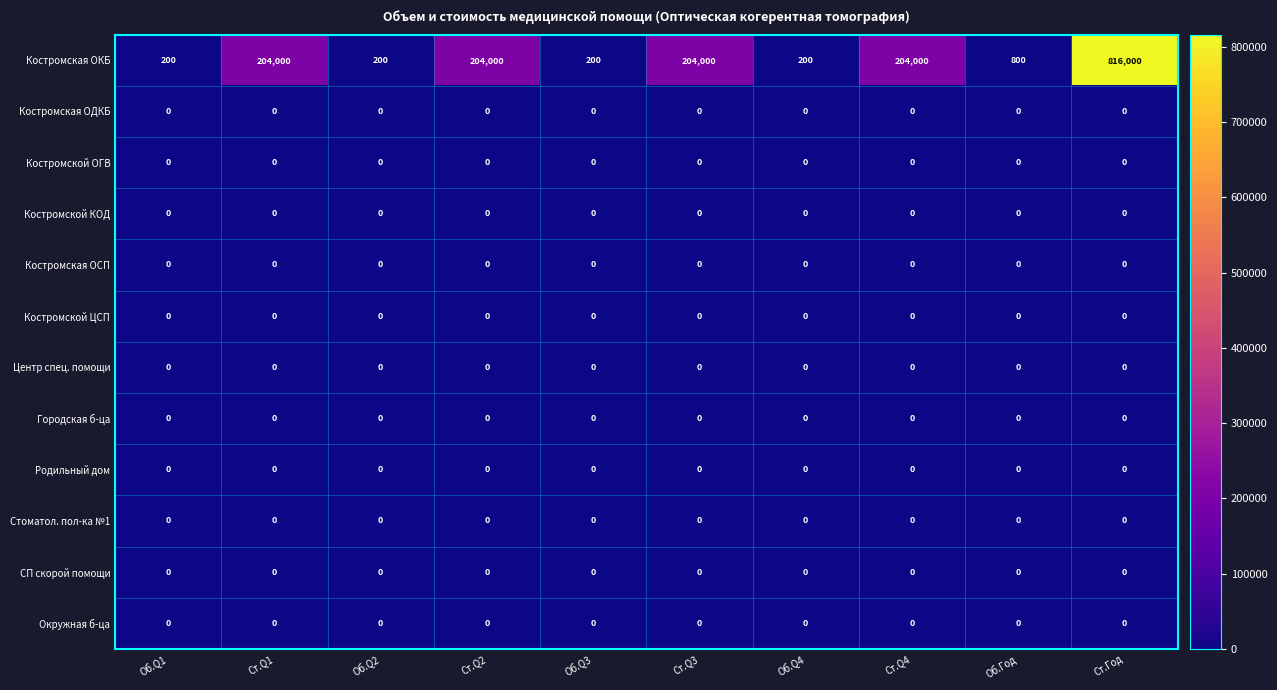

At how many categories does at least one series exceed 356816?

1